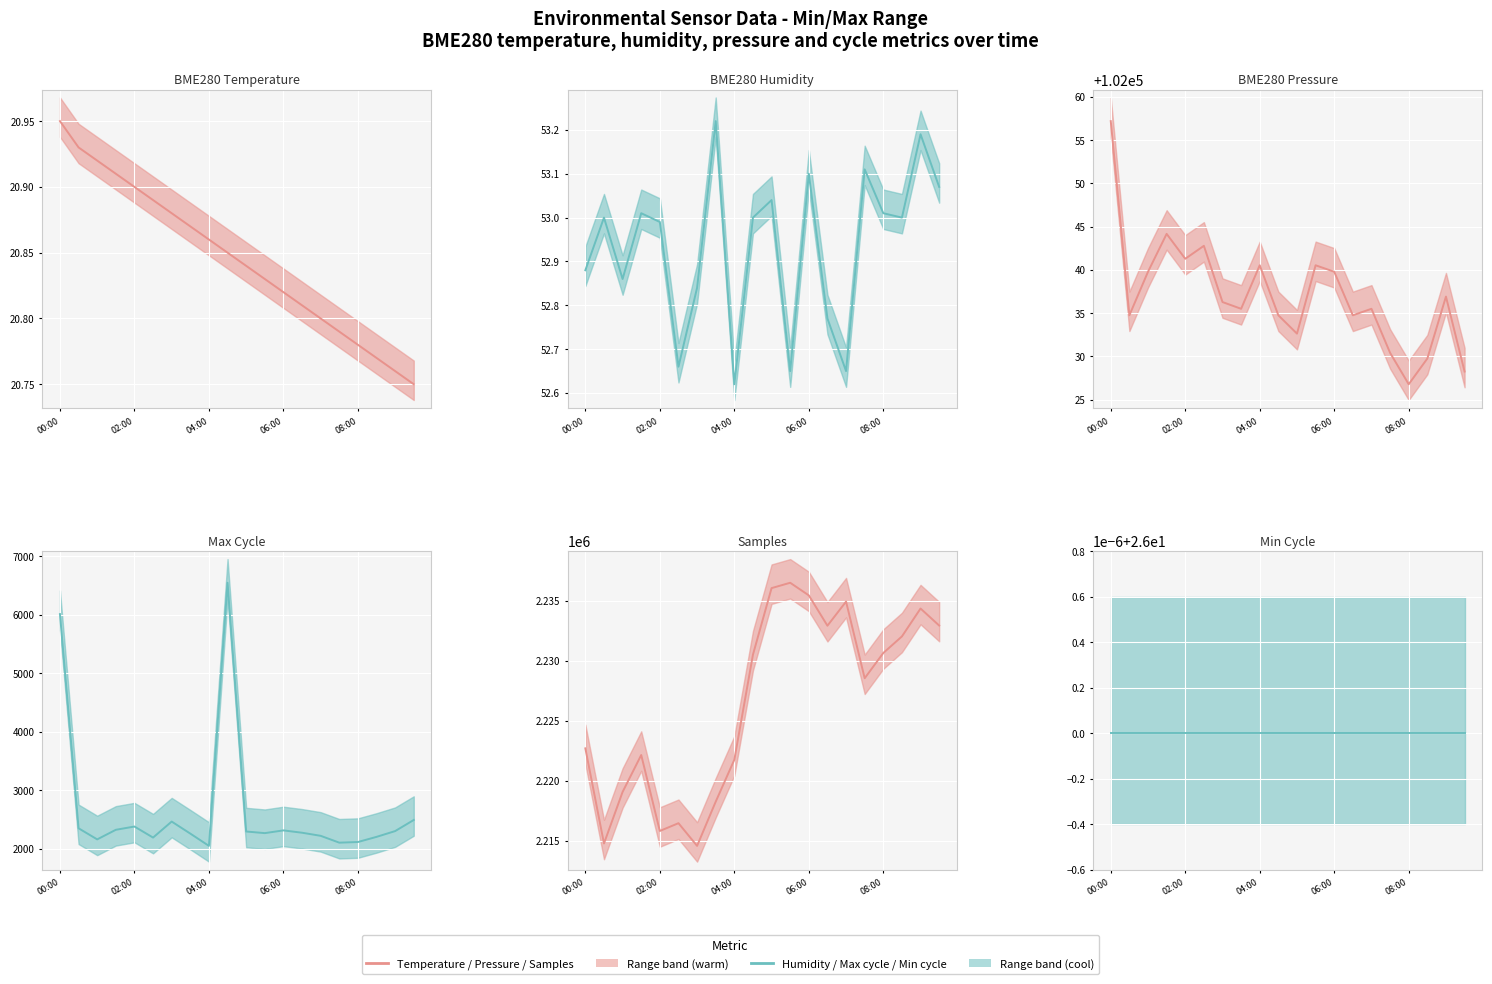

What is the value of the BME280_temperature point at the 9th from the left?

20.9